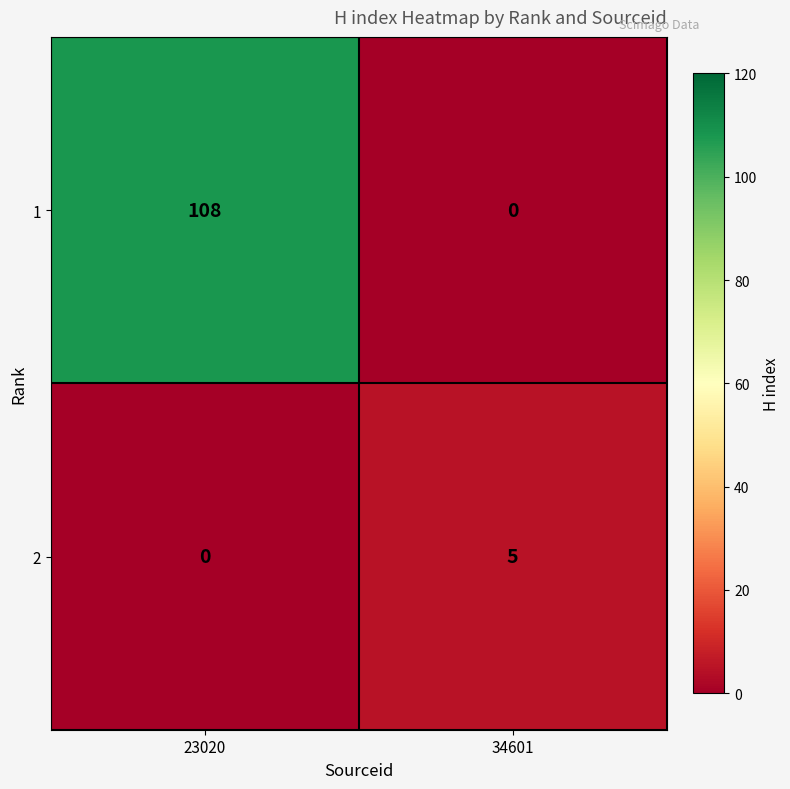

What is the sum of the 1 values at 34601 and 23020?

108